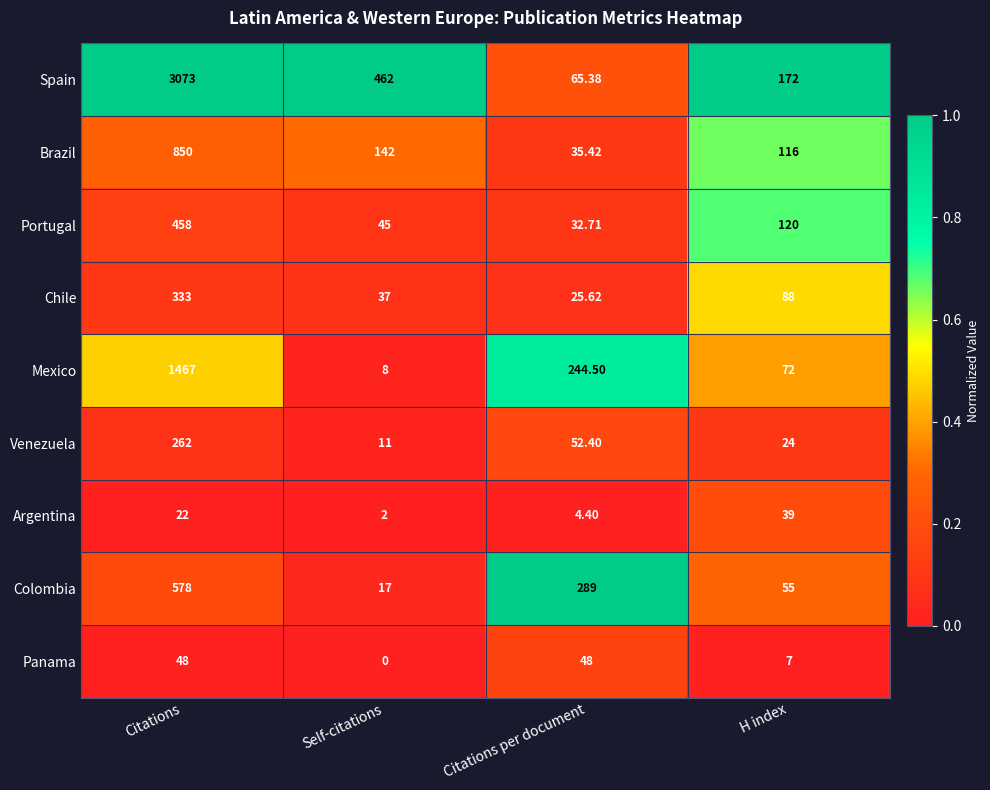

At which category is the sum across all series the highest?

Citations